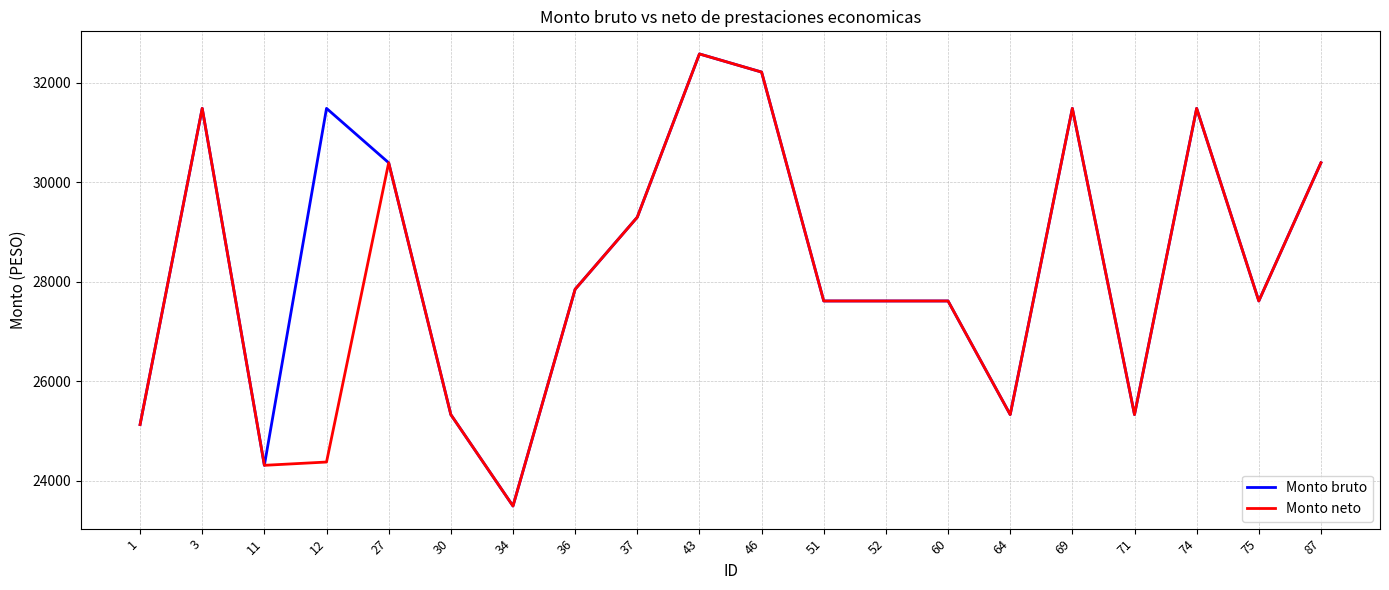

How many values in the Monto neto series exceed 27613?

13